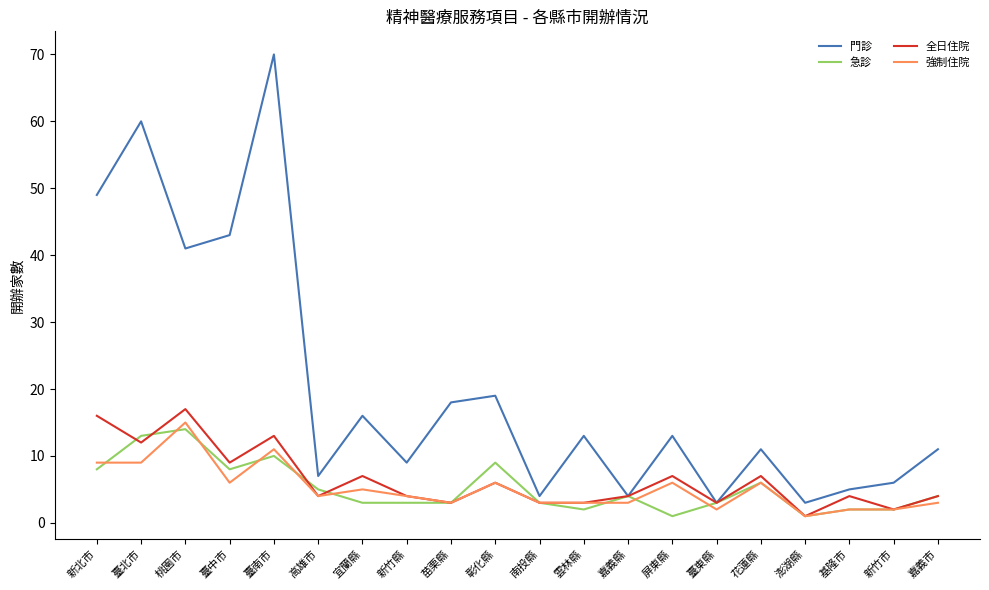

Is the value of 全日住院 at 新竹縣 greater than the value of 急診 at 桃園市?

No